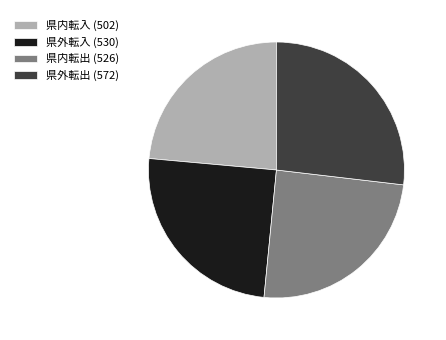

True or false: 県外転入 accounts for 25% of the total.

True